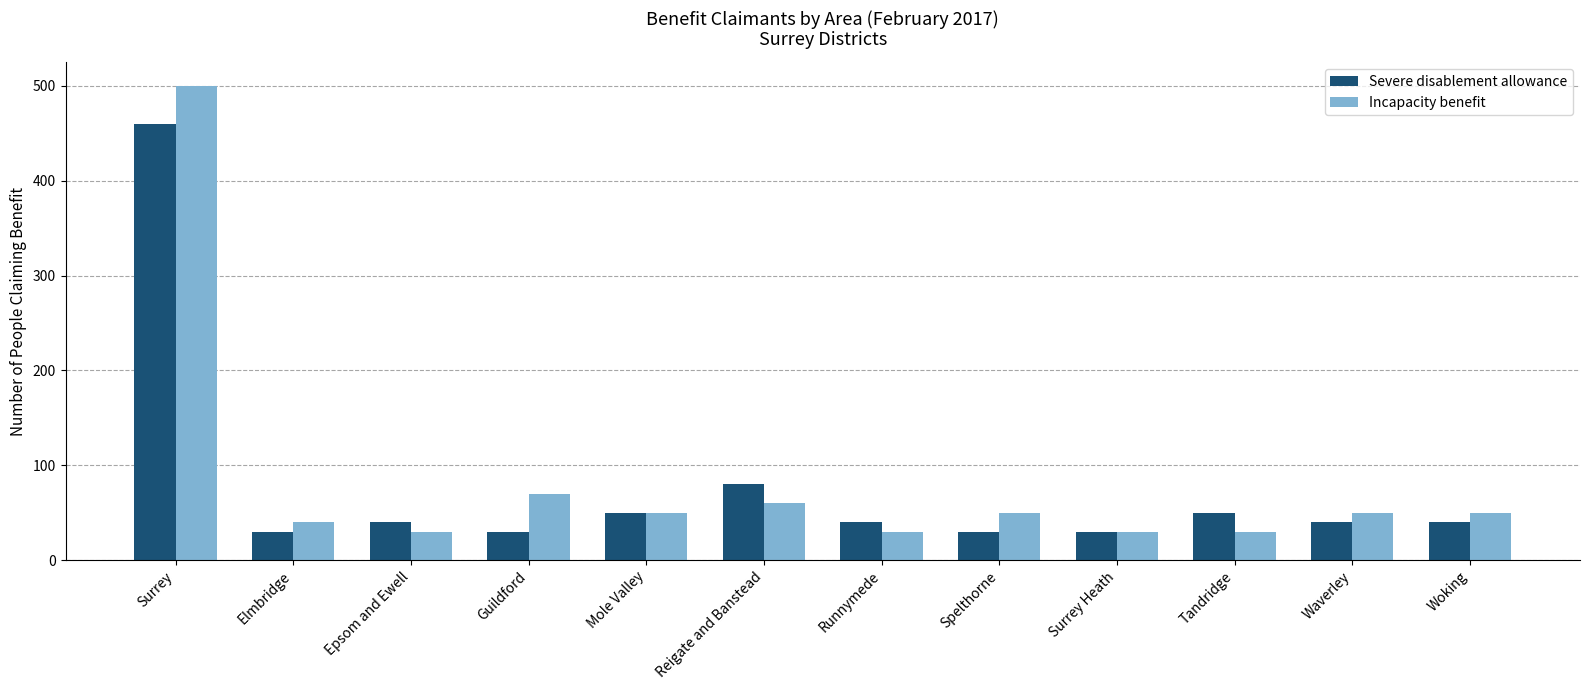

What is the difference between the Incapacity benefit values at Guildford and Spelthorne?

20